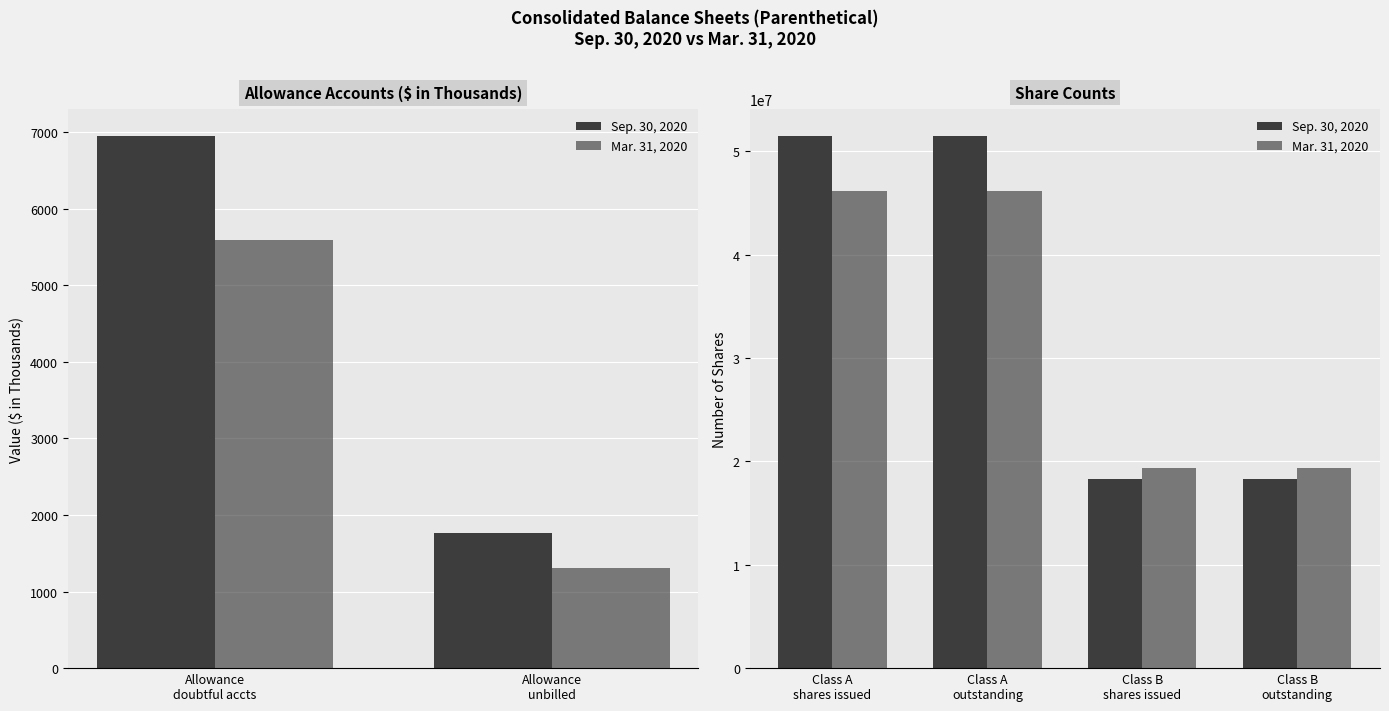

Count the Sep. 30, 2020 values in the range 18255244 to 51506192.

4